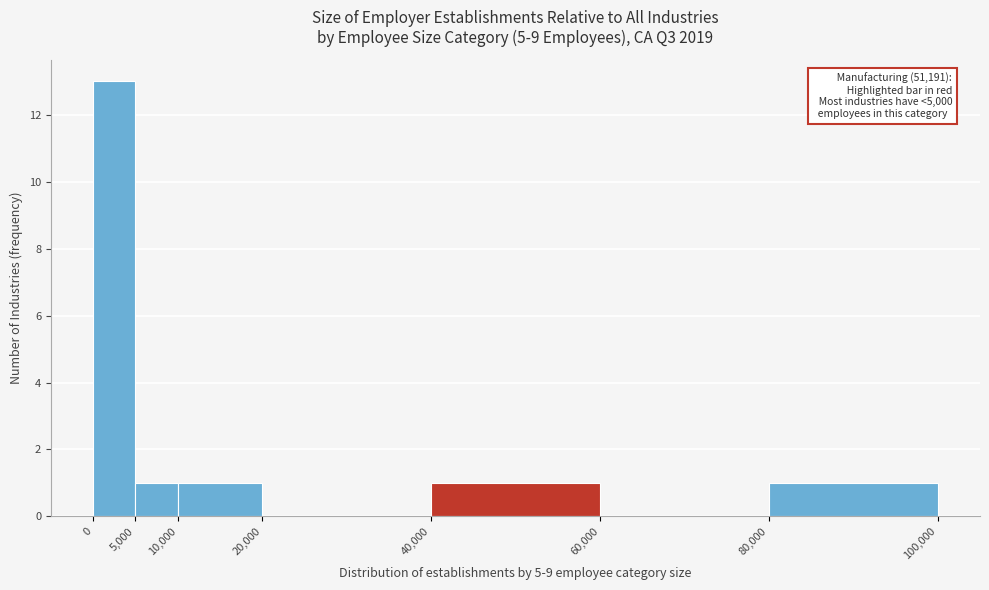

Which range on the x-axis has the tallest bar?

0 to 5,000